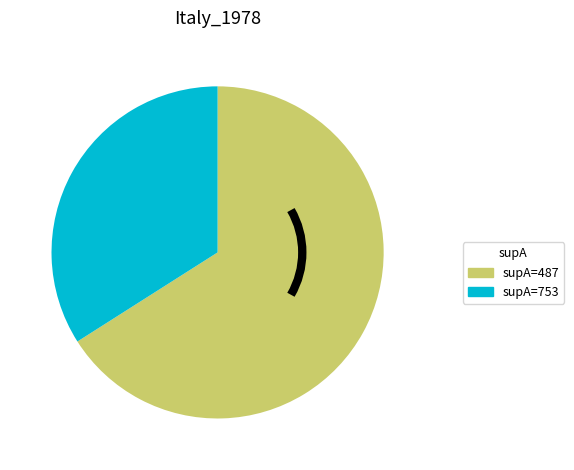

Is there any slice that represents more than half of the pie?

Yes